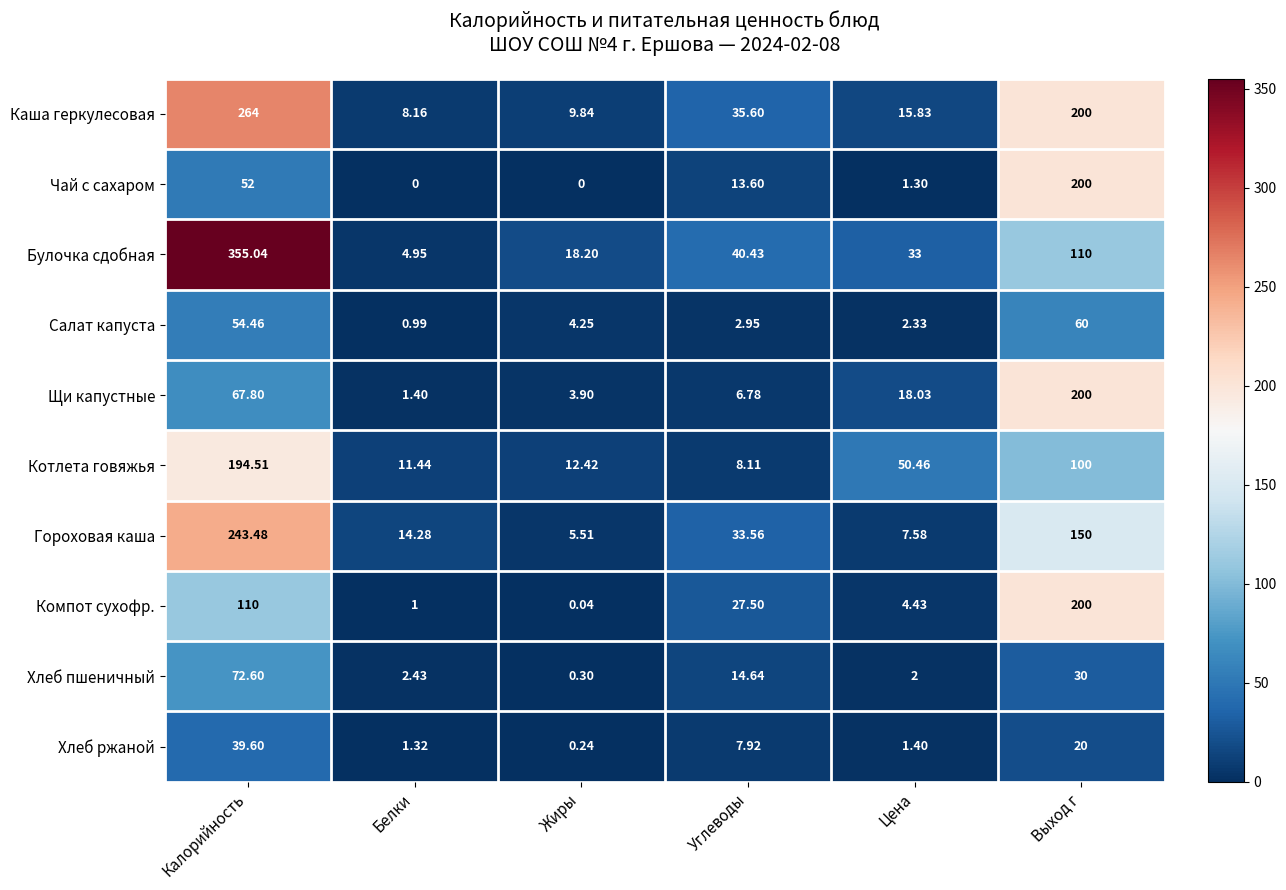

Count the number of data series in this chart.

10